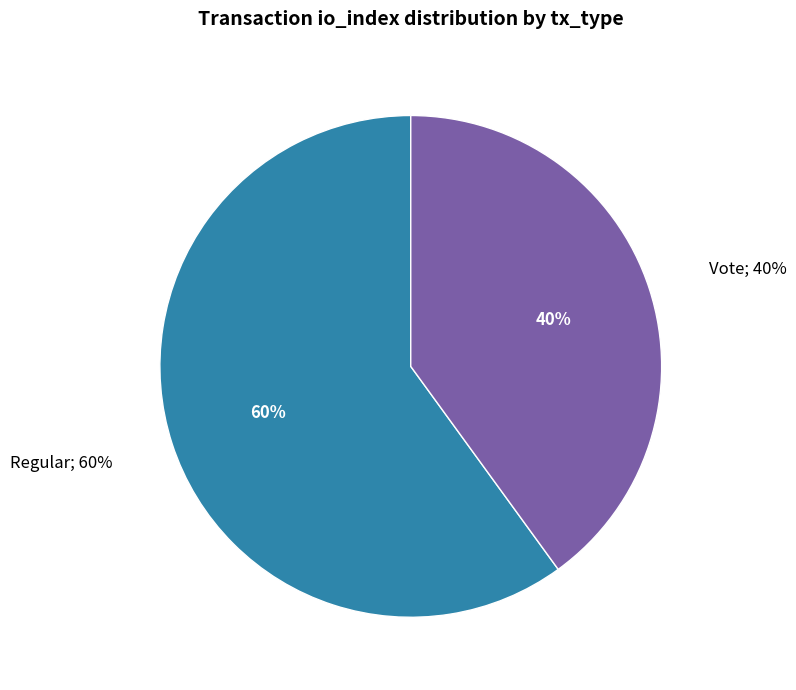

To the nearest percent, what is the combined percentage of Vote and Regular?

100%